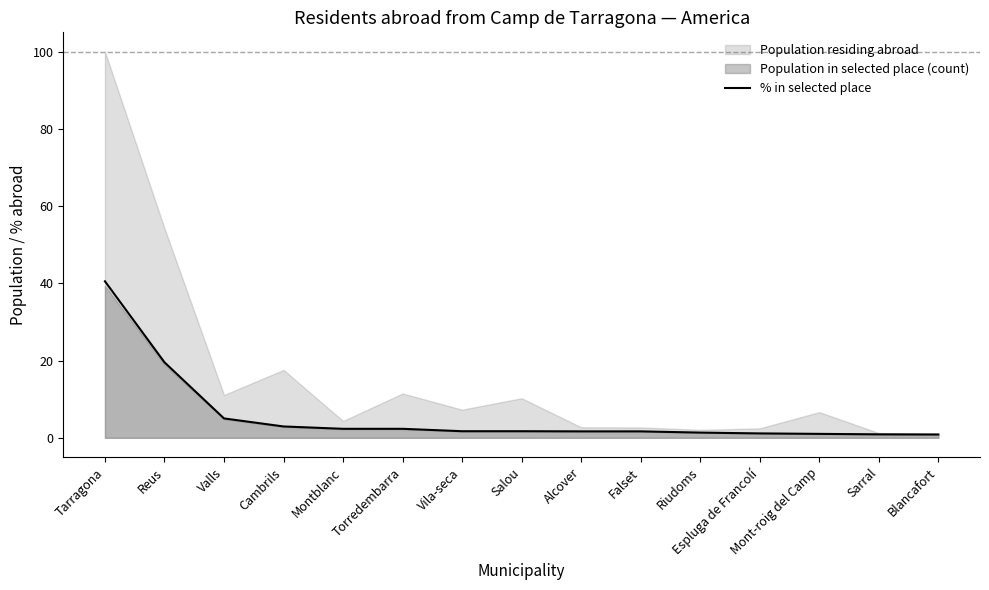

Reading left to right, list all the values displayed in this chart.

Tarragona=40.5	Reus=19.6	Valls=5.0	Cambrils=2.9	Montblanc=2.3	Torredembarra=2.3	Vila-seca=1.7	Salou=1.7	Alcover=1.7	Falset=1.7	Riudoms=1.4	Espluga de Francolí=1.1	Mont-roig del Camp=1.0	Sarral=0.9	Blancafort=0.9